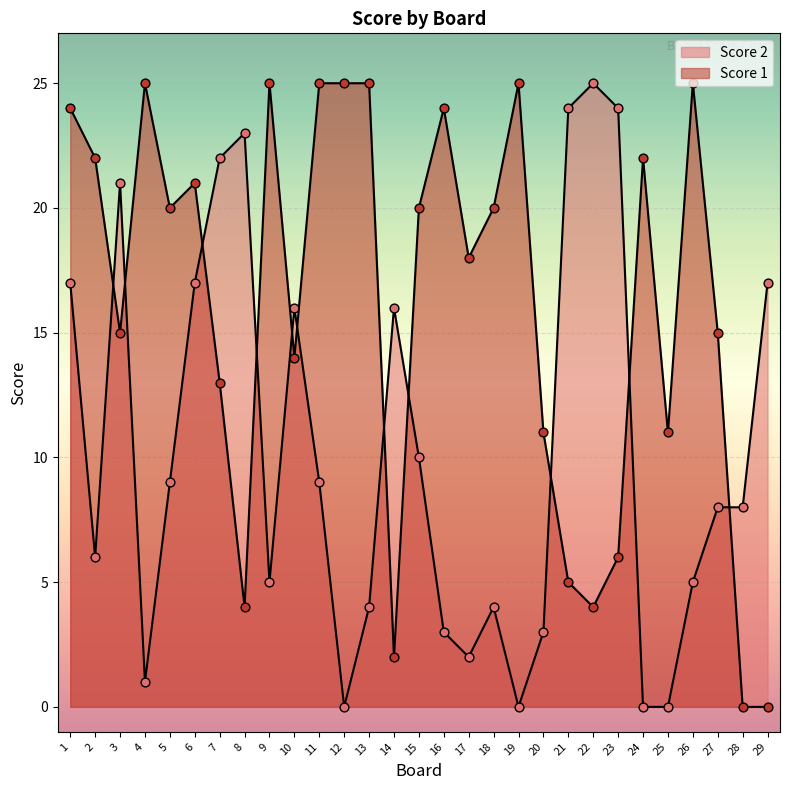

Which series has the largest total across all categories?

Score 1